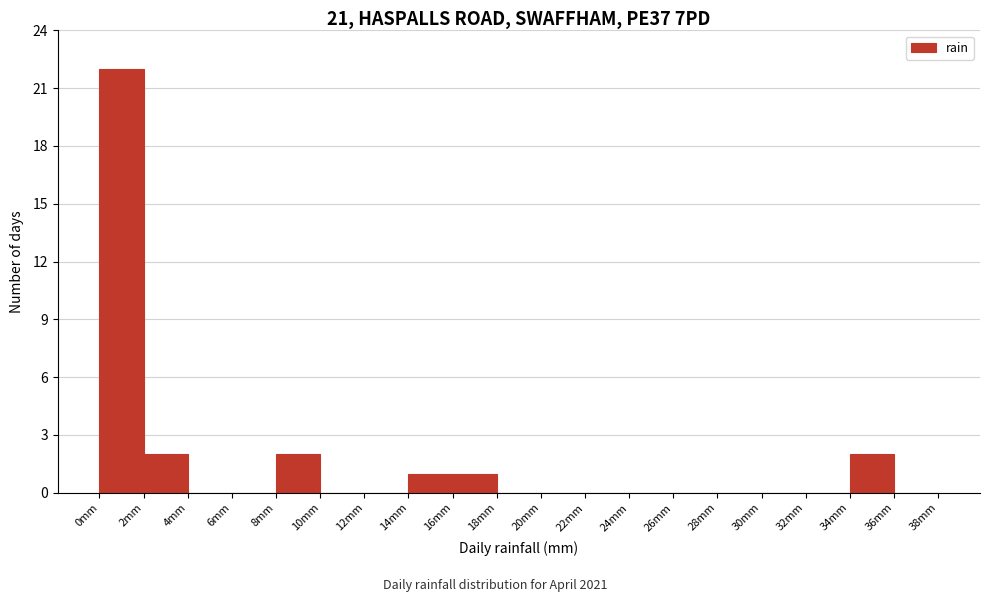

Which range on the x-axis has the tallest bar?

0 to 2